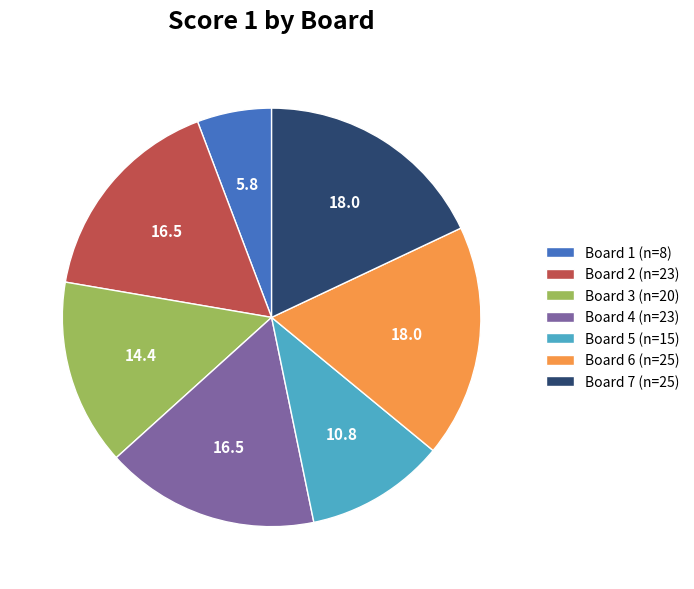

True or false: Board 2 accounts for 17% of the total.

True